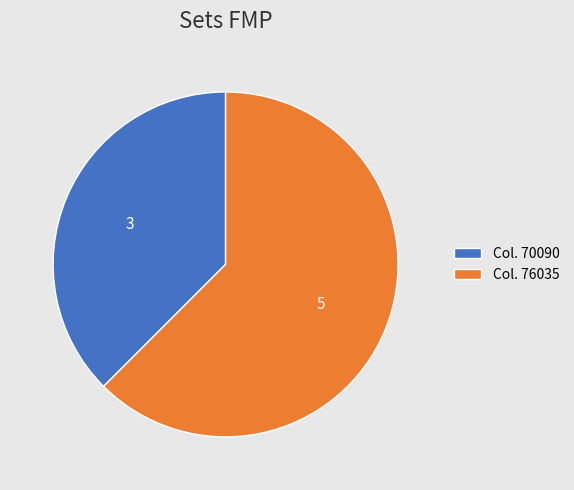

Approximately how many times larger is the value at Col. 76035 compared to Col. 70090?

1.7